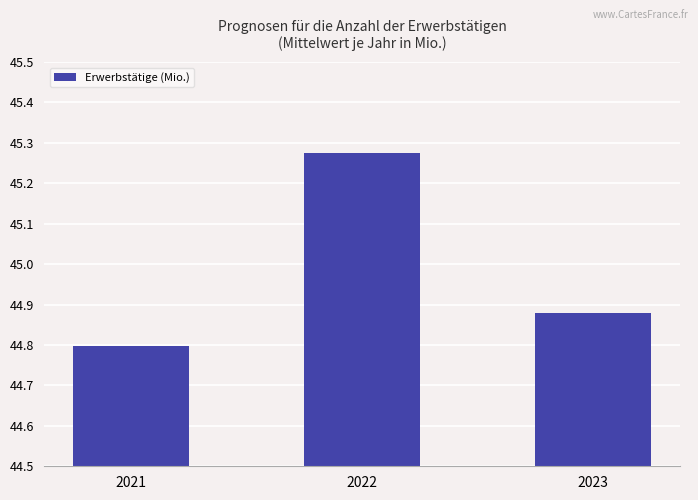

True or false: the data shows 30.0 at 2023.

False